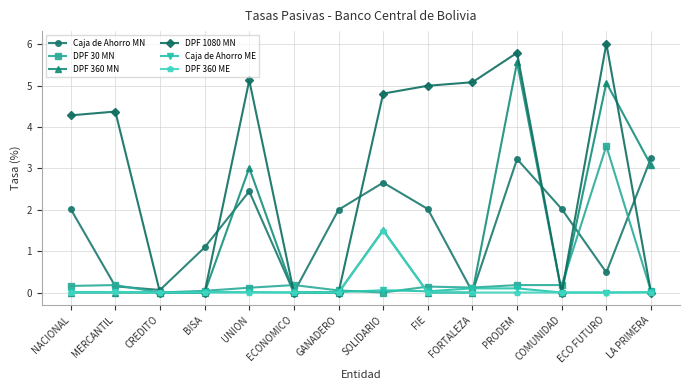

Which label corresponds to the largest value in the chart?

ECO FUTURO